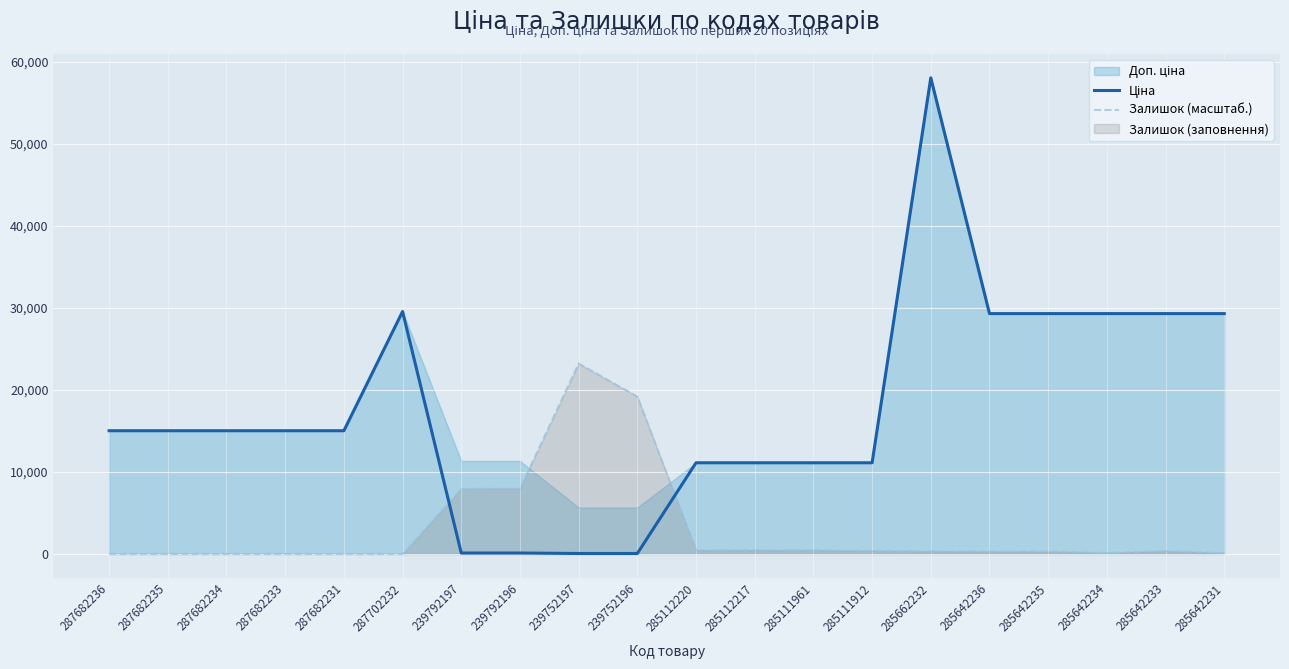

What position from the right is 239752196?

11